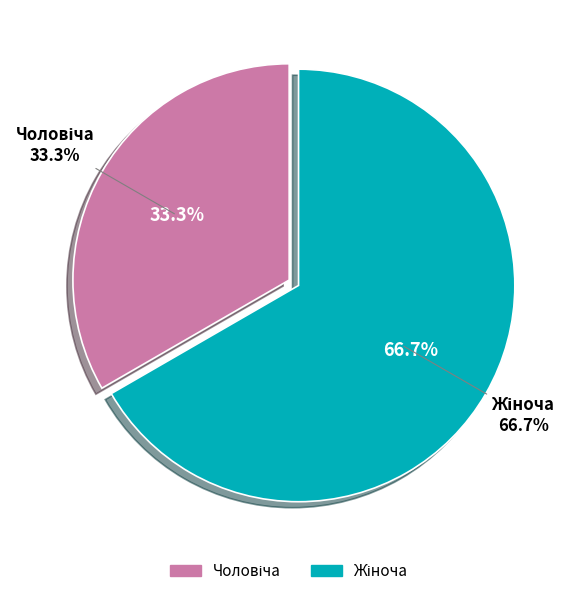

What portion of the pie excludes Чоловіча?

66.7%